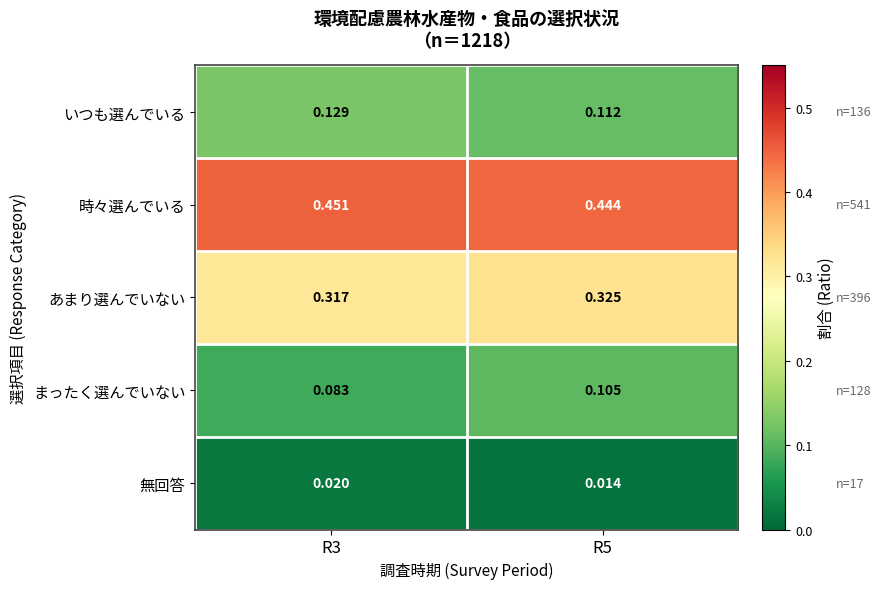

Which series changed the most between R3 and R5?

まったく選んでいない